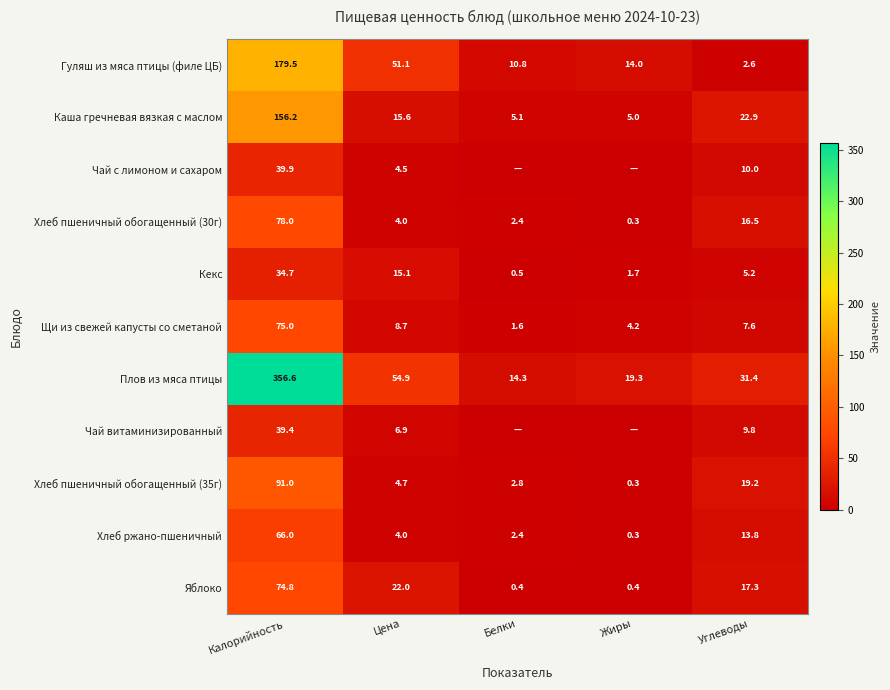

What is the total value across all series at Жиры?

45.5